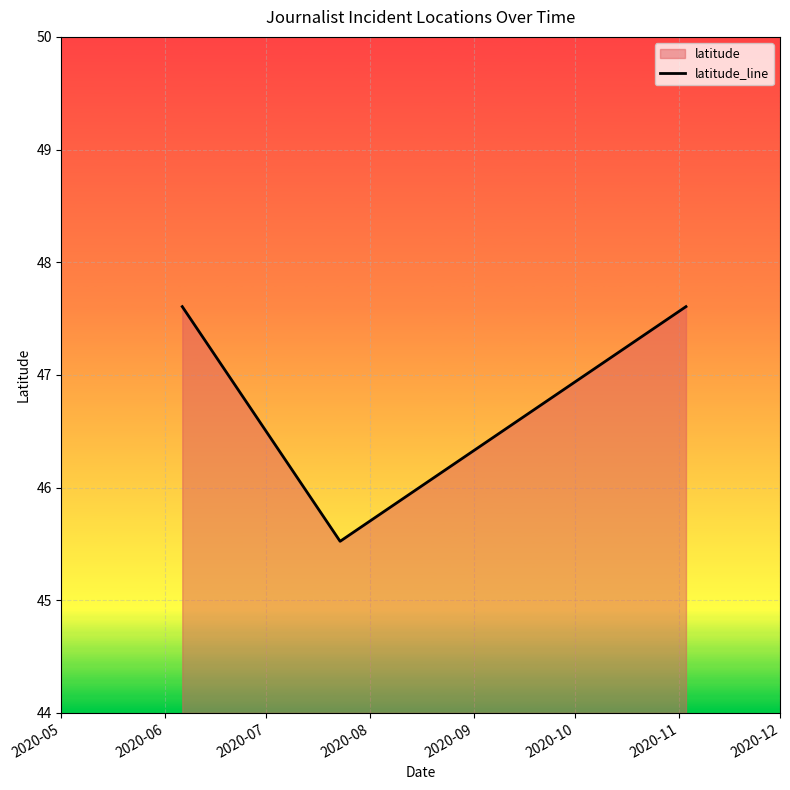

What is the difference between the maximum and minimum values?

2.1